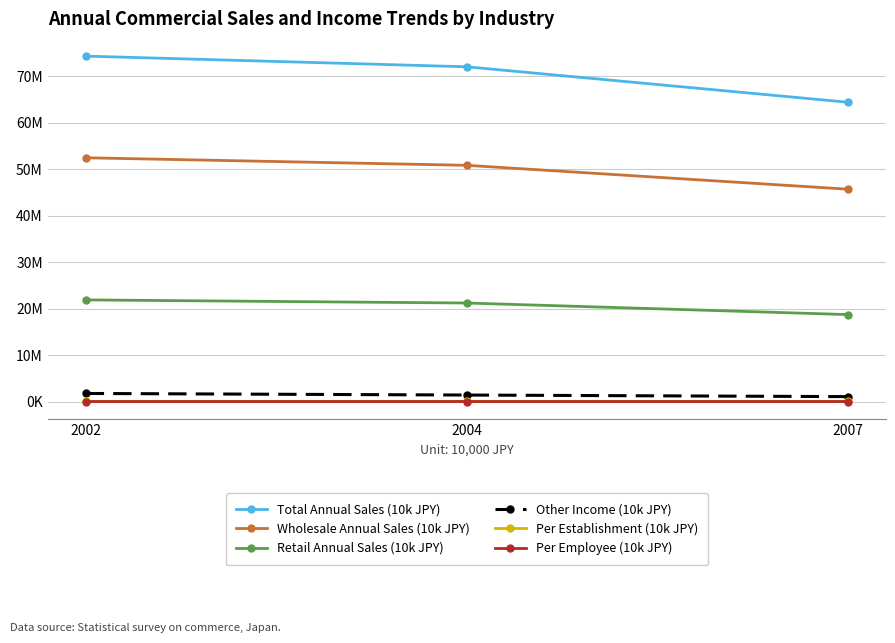

What are all the series names shown in the legend?

Total Annual Sales (10k JPY), Wholesale Annual Sales (10k JPY), Retail Annual Sales (10k JPY), Other Income (10k JPY), Per Establishment (10k JPY), Per Employee (10k JPY)